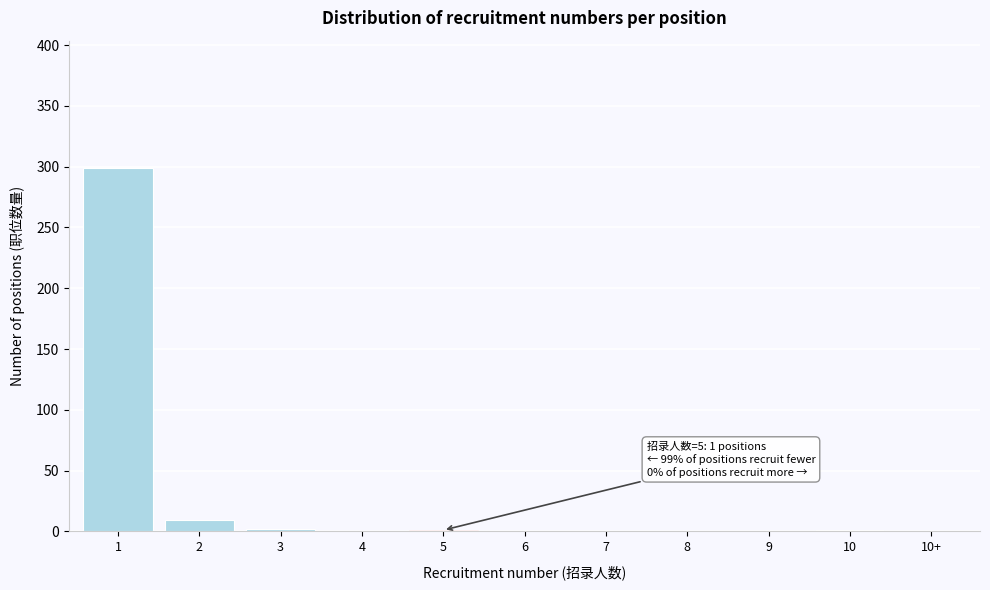

The value at 8 is 172. True or false?

False